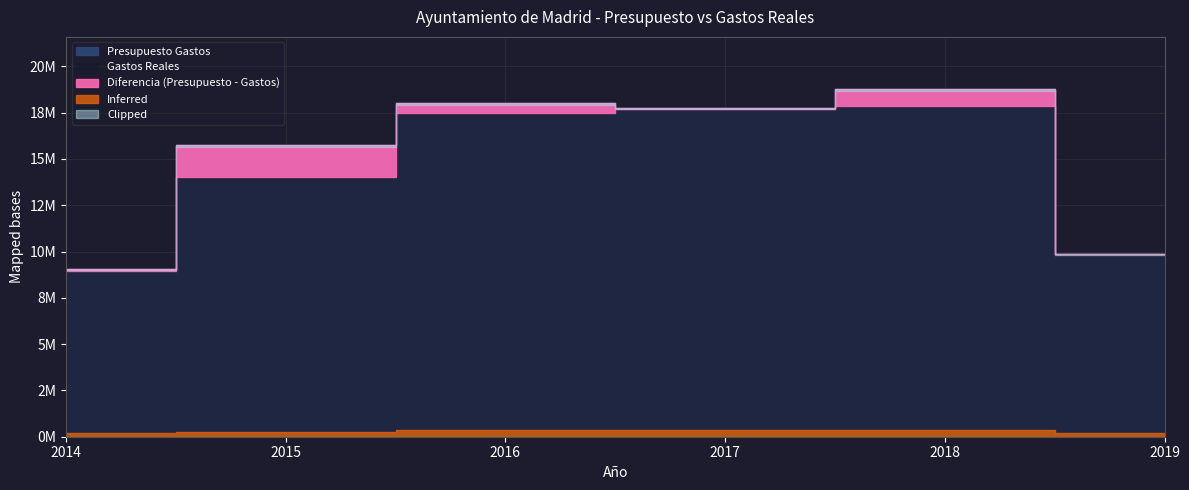

True or false: Gastos Reales and Presupuesto Gastos cross at least once.

False